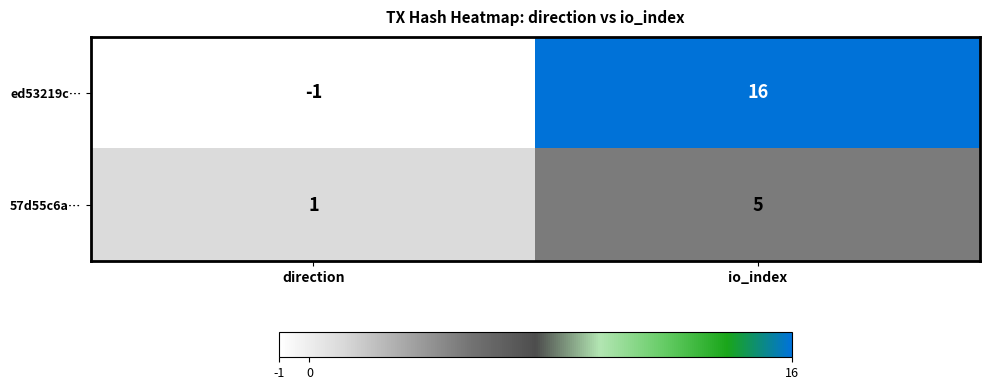

Where is 57d55c6a… nearest to the value 3?

direction